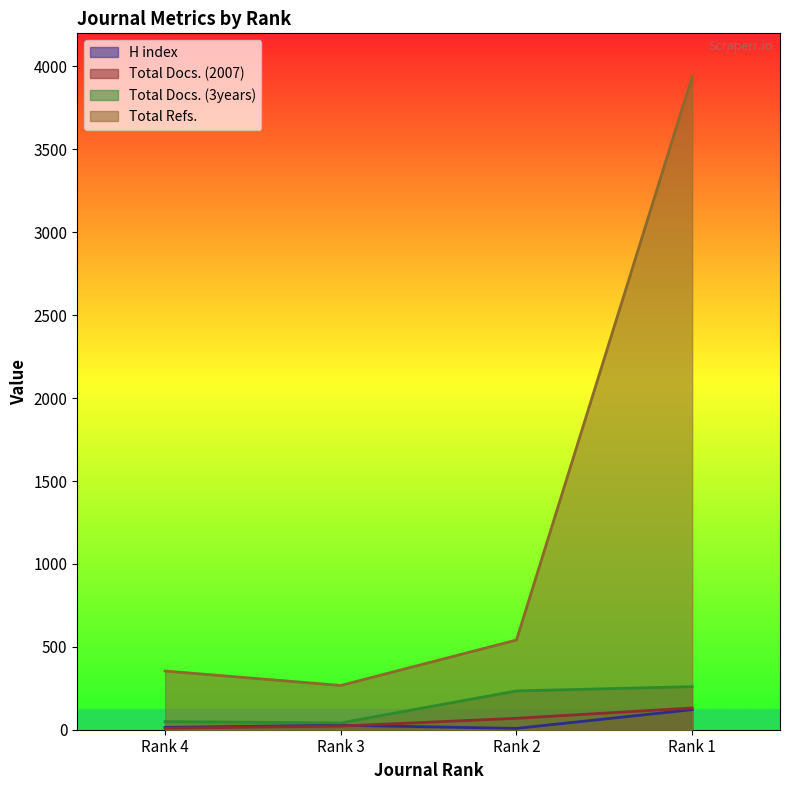

In Total Refs., how many points are lower than both neighbors (excluding endpoints)?

1